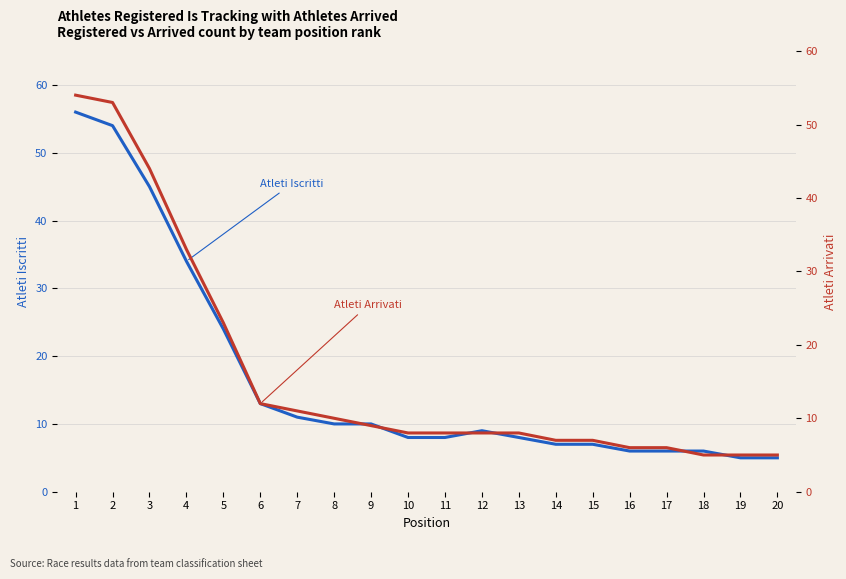

Reading right to left, transcribe all the data shown in this chart.

Atleti Iscritti: 20=5	19=5	18=6	17=6	16=6	15=7	14=7	13=8	12=9	11=8	10=8	9=10	8=10	7=11	6=13	5=24	4=34	3=45	2=54	1=56
Atleti Arrivati: 20=5	19=5	18=5	17=6	16=6	15=7	14=7	13=8	12=8	11=8	10=8	9=9	8=10	7=11	6=12	5=23	4=33	3=44	2=53	1=54